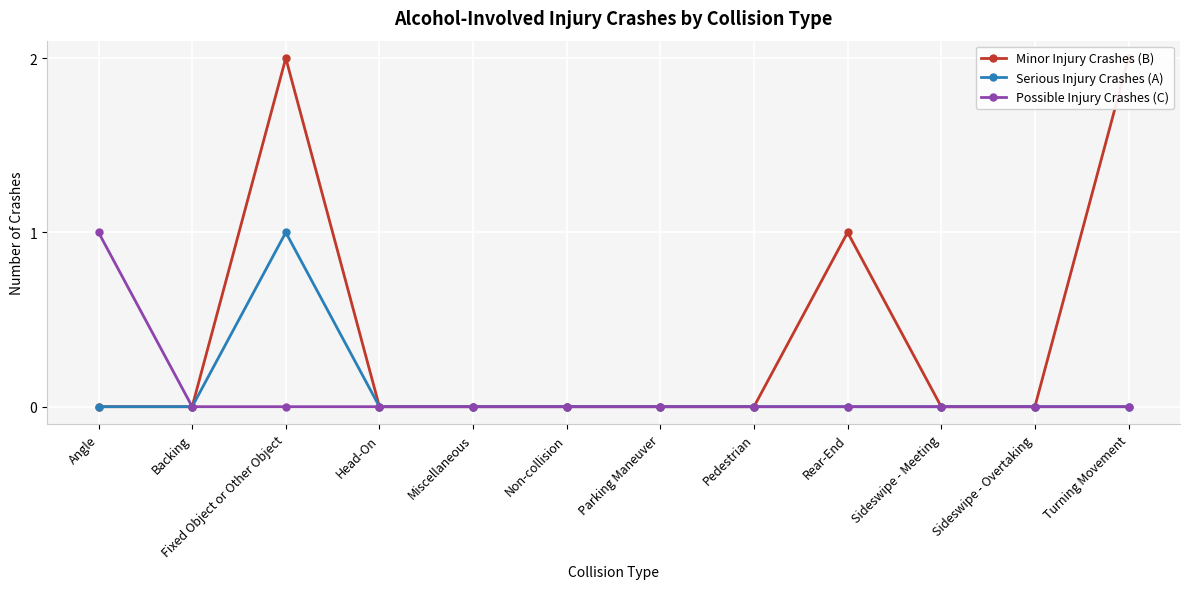

What is the label of the 12th point from the right?

Angle